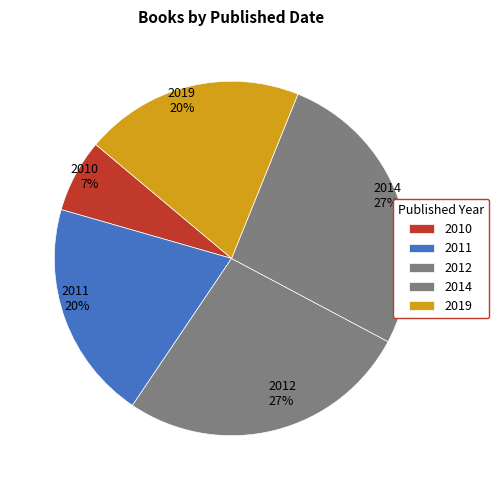

Is there a majority slice in this chart?

No